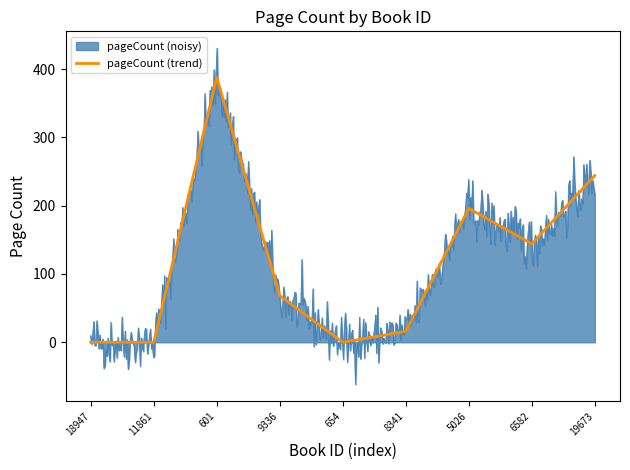

List the labels in order of value, smallest first.

18947, 11861, 654, 8341, 9336, 6582, 5026, 19673, 601